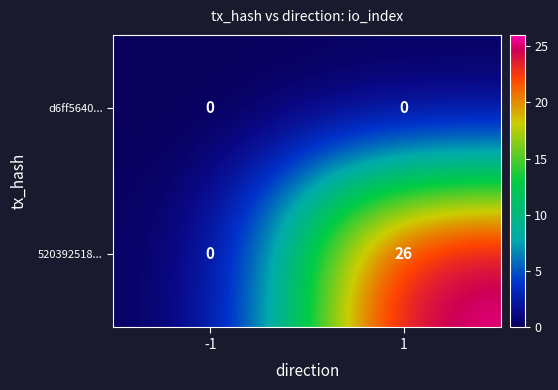

What is the maximum value shown in the chart?

26